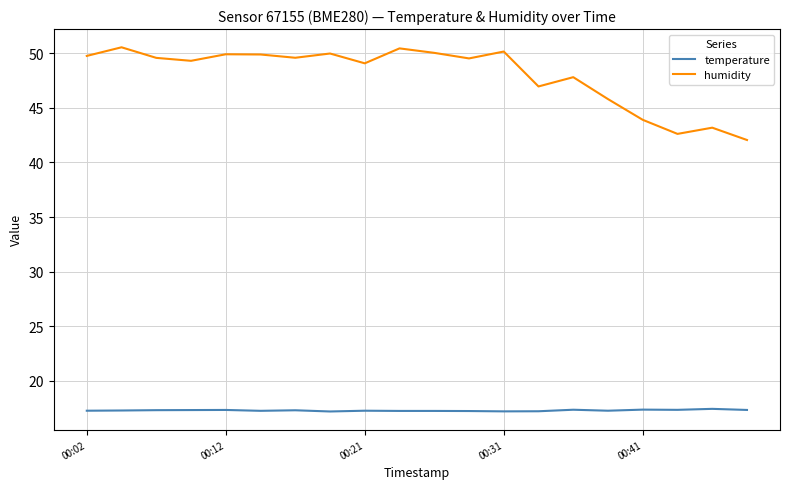

Rank the series by their maximum value, from lowest to highest.

temperature, humidity